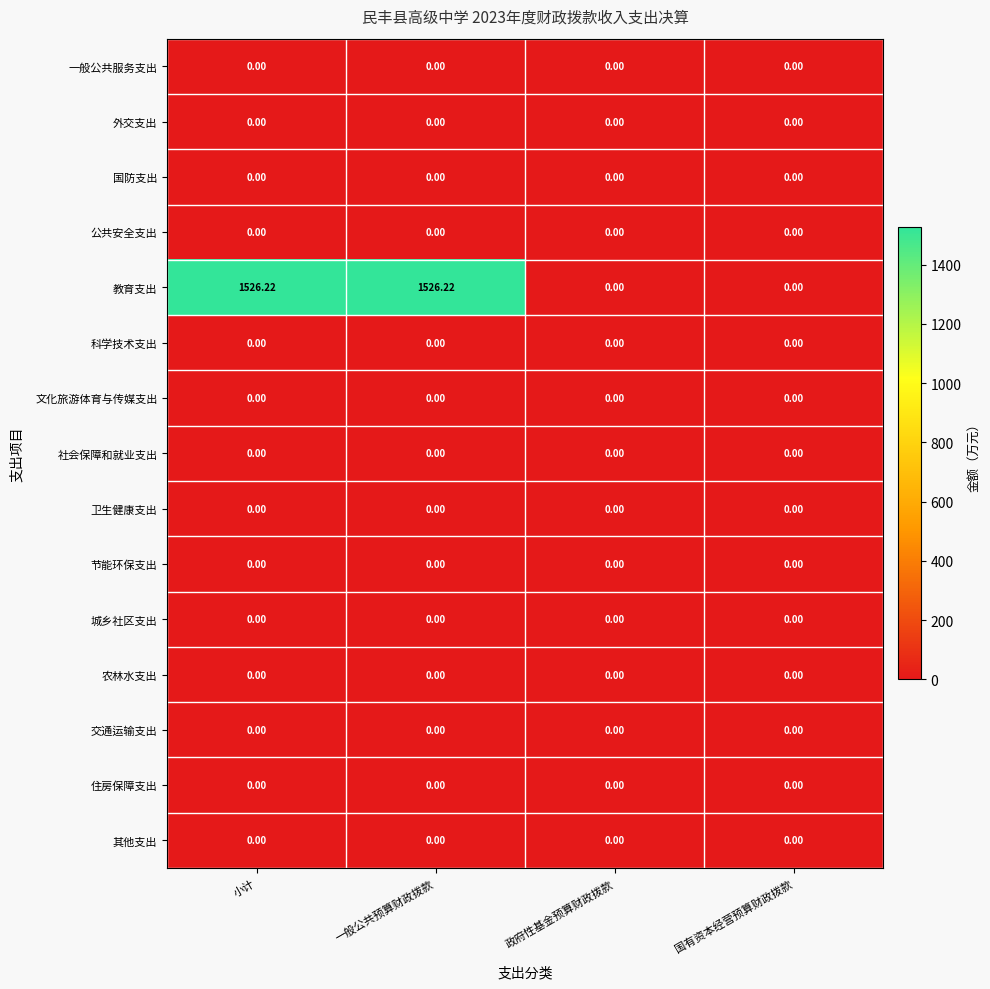

Which series has the widest spread of values?

教育支出